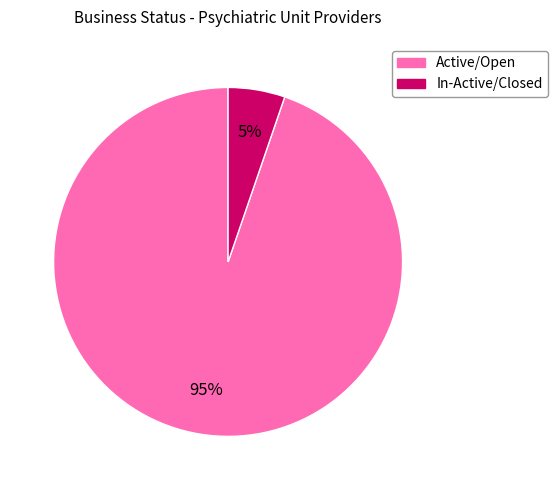

What is the smallest slice in the pie chart?

In-Active/Closed